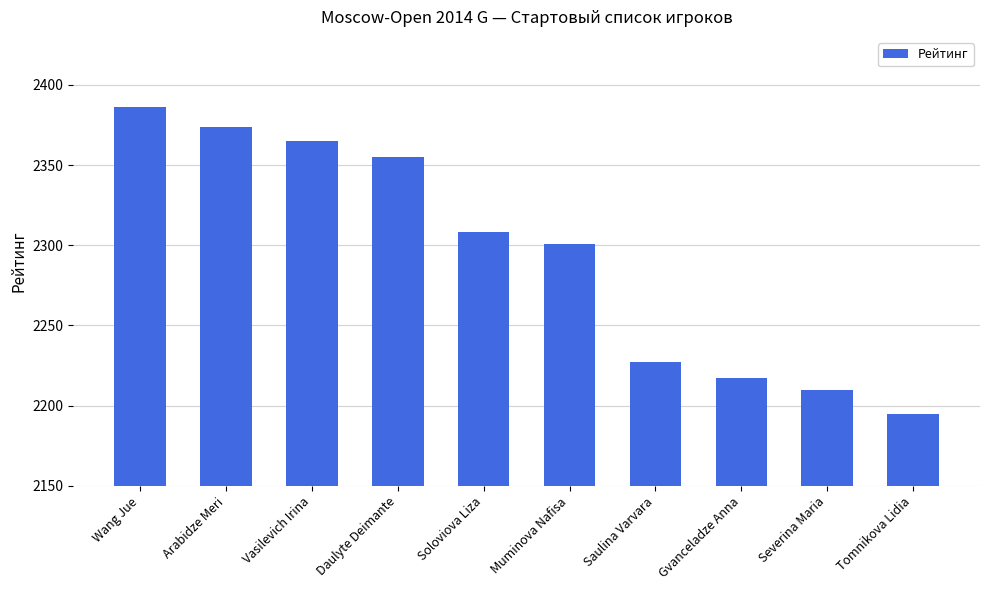

How many series are shown in this chart?

1